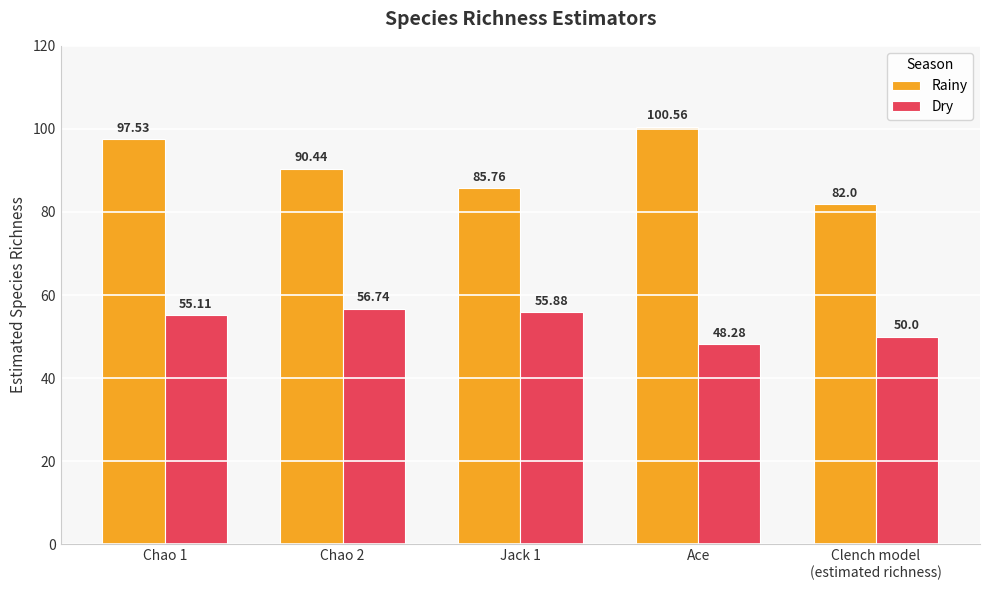

What is the difference between the second highest and second lowest values in the Dry series?

5.9